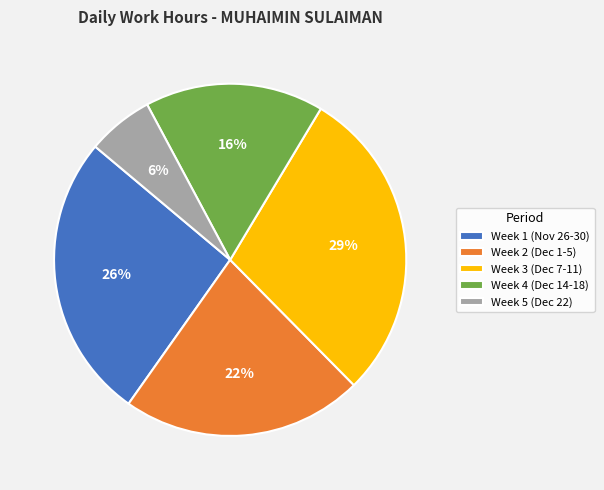

To the nearest percent, what is the combined percentage of Week 4 (Dec 14-18) and Week 5 (Dec 22)?

22%